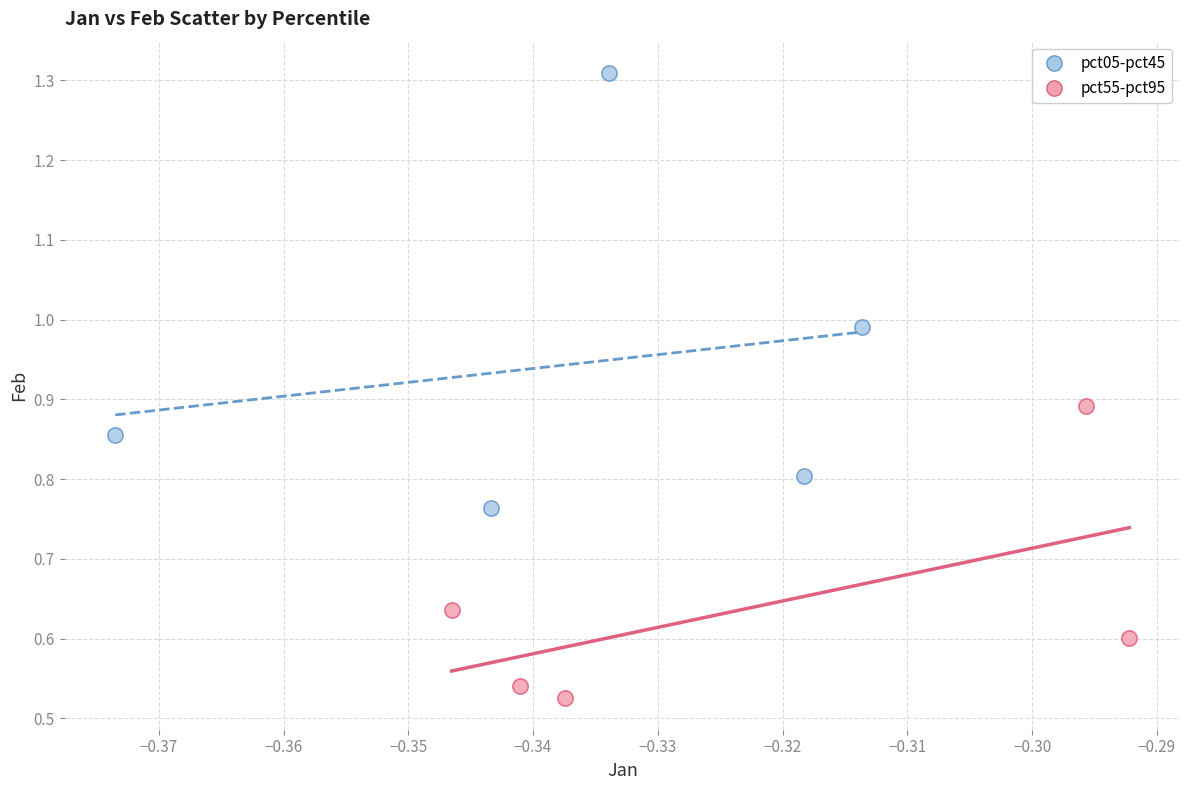

Which series contains the lowest Y value?

pct55-pct95